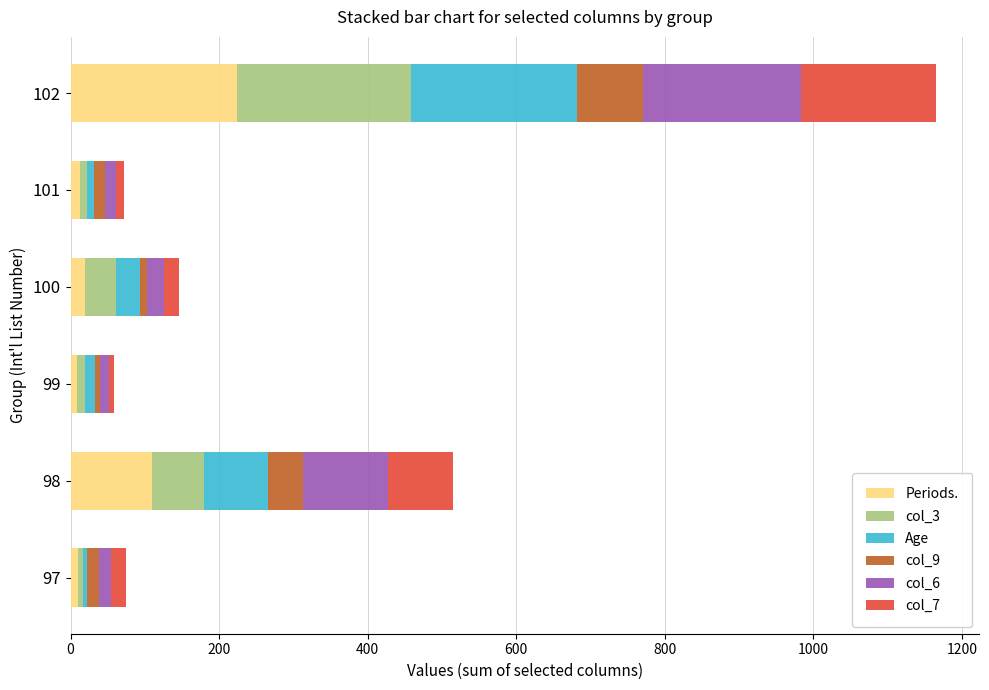

At which category is the sum across all series the highest?

102